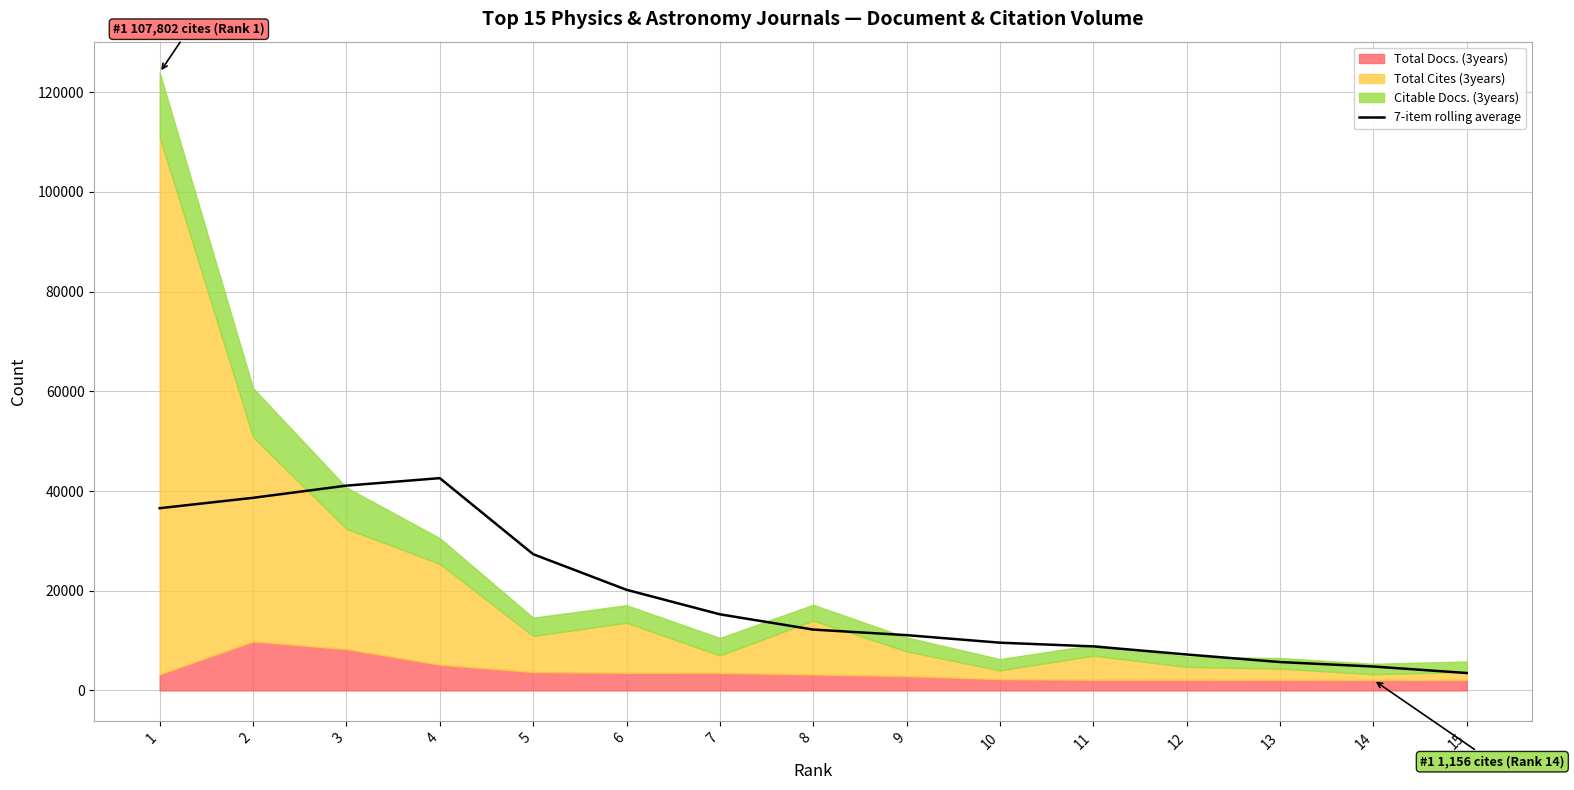

What is the value of the 8th point from the left?

12203.4